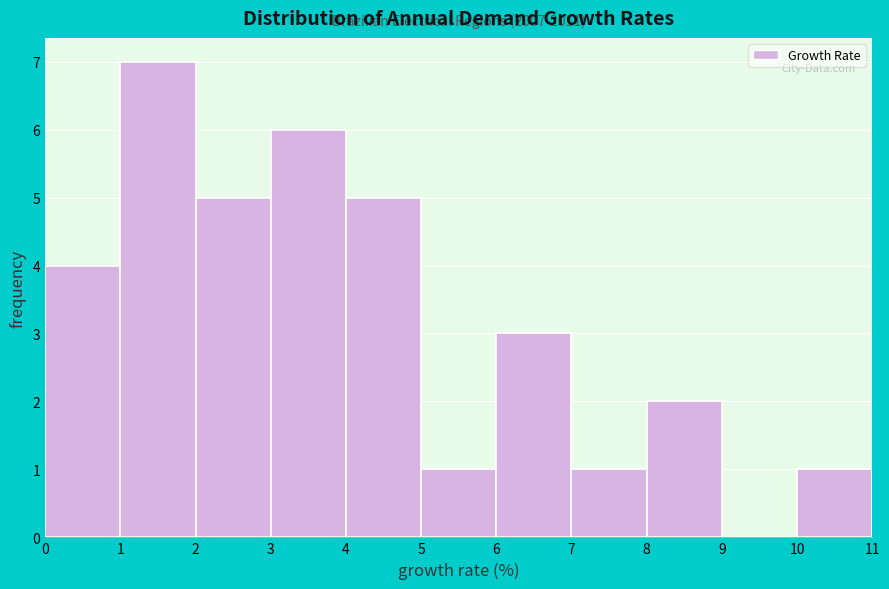

Which range on the x-axis has the tallest bar?

1 to 2